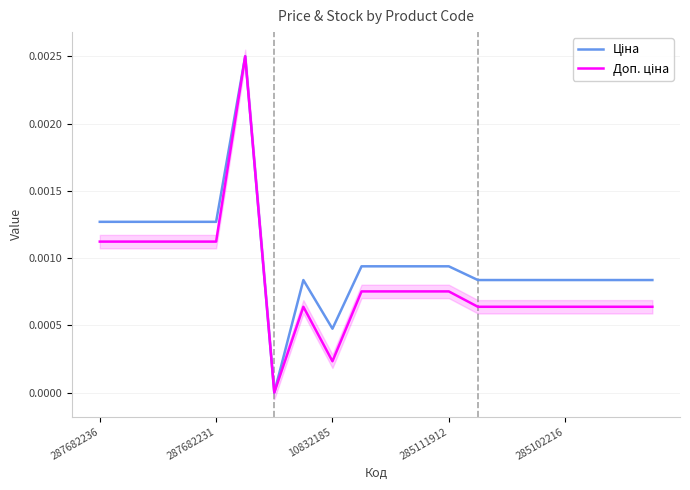

How many lines are shown in the chart?

2